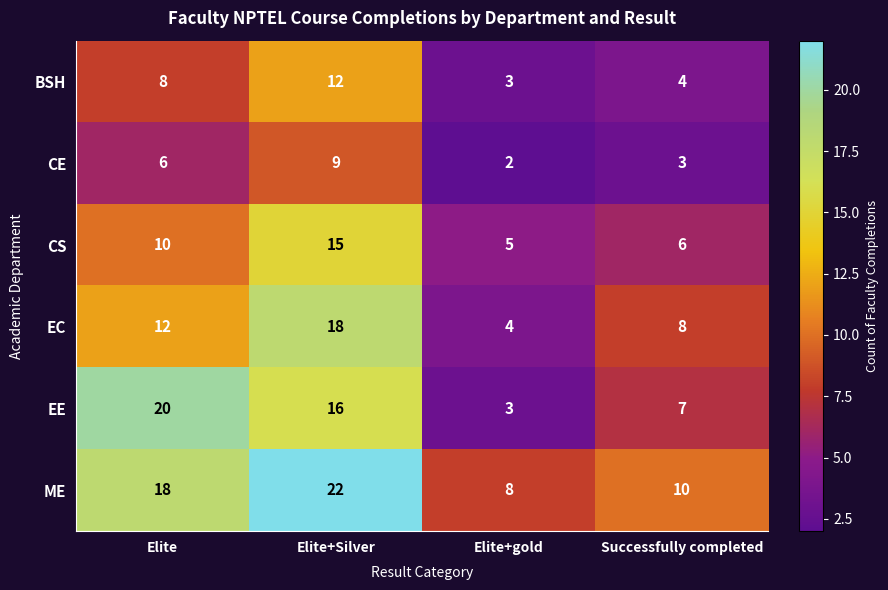

Reading left to right, extract all data points from this chart.

BSH: Elite=8	Elite+Silver=12	Elite+gold=3	Successfully completed=4
CE: Elite=6	Elite+Silver=9	Elite+gold=2	Successfully completed=3
CS: Elite=10	Elite+Silver=15	Elite+gold=5	Successfully completed=6
EC: Elite=12	Elite+Silver=18	Elite+gold=4	Successfully completed=8
EE: Elite=20	Elite+Silver=16	Elite+gold=3	Successfully completed=7
ME: Elite=18	Elite+Silver=22	Elite+gold=8	Successfully completed=10